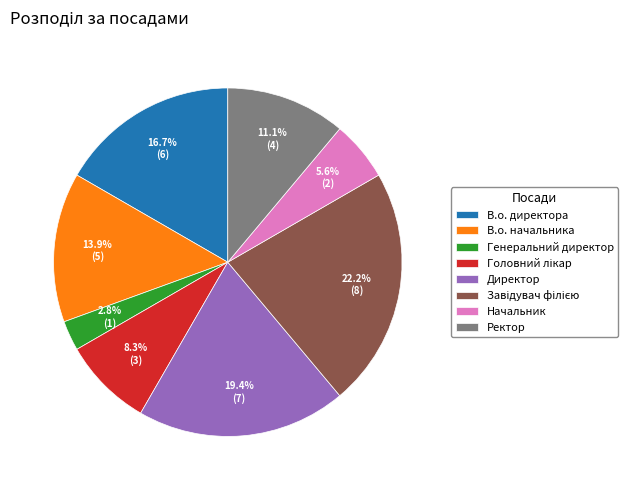

Does В.о. директора account for over 50% of the chart?

No